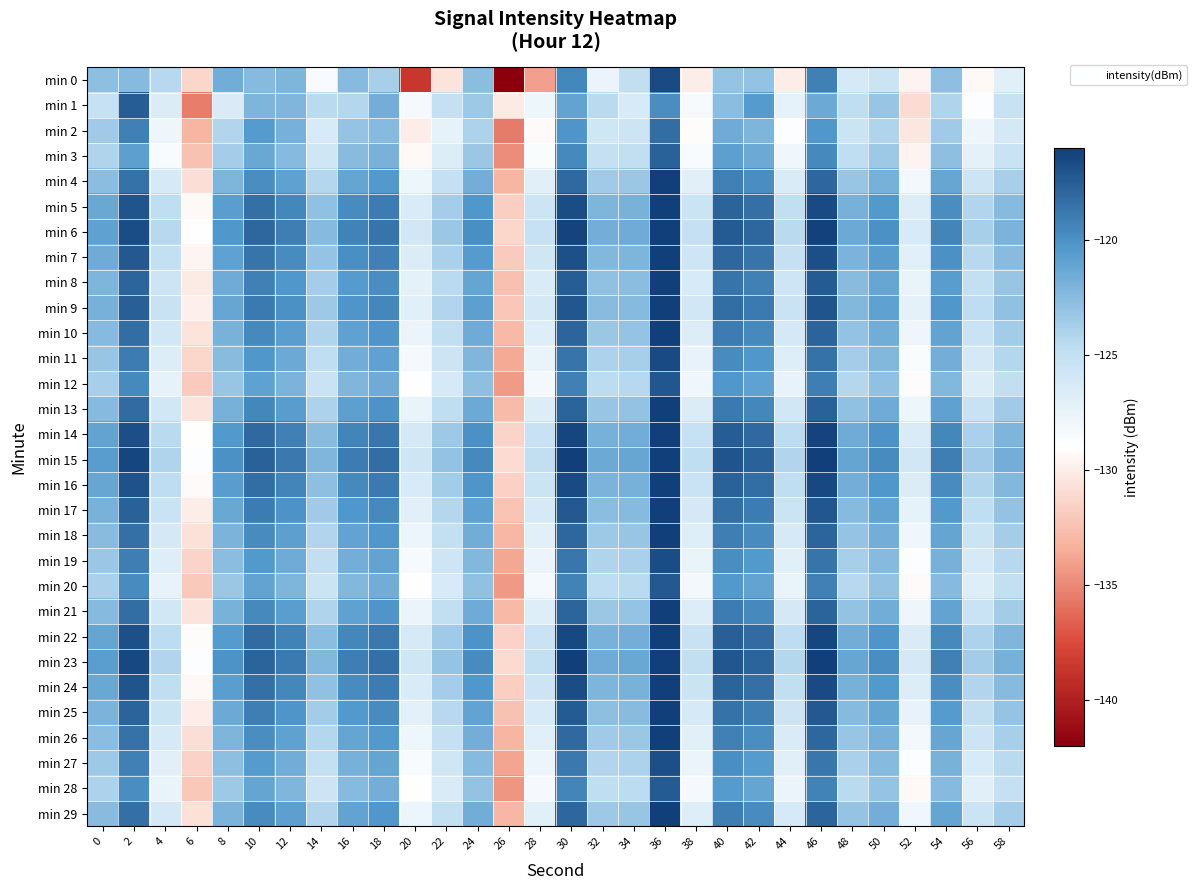

Which has a higher value, 20 or 16?

16